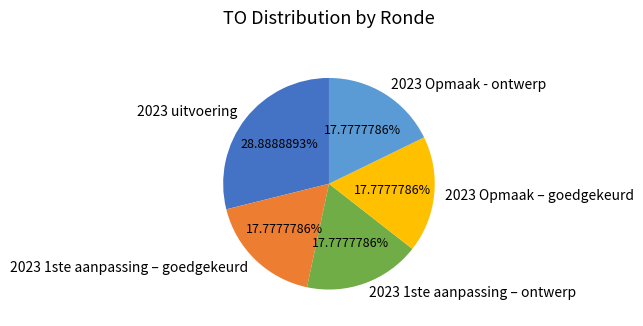

Combined, do 2023 1ste aanpassing – goedgekeurd and 2023 1ste aanpassing – ontwerp account for over 50%?

No